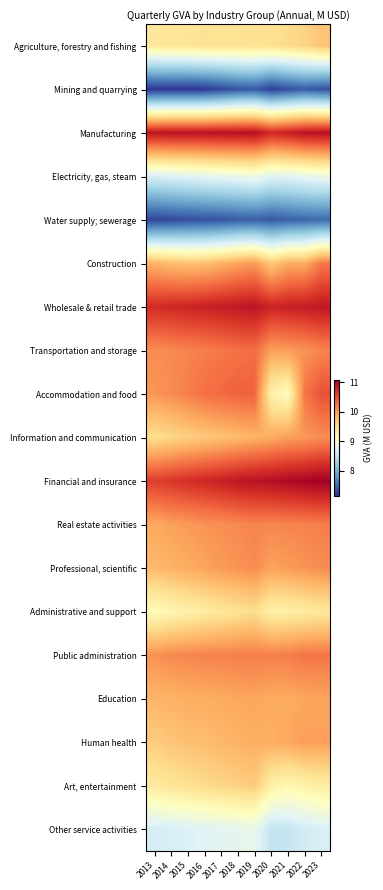

Reading left to right, transcribe all the data shown in this chart.

Agriculture, forestry and fishing: 2013=9.4	2014=9.4	2015=9.4	2016=9.5	2017=9.5	2018=9.5	2019=9.5	2020=9.5	2021=9.6	2022=9.6	2023=9.7
Mining and quarrying: 2013=7.2	2014=7.2	2015=7.2	2016=7.2	2017=7.3	2018=7.4	2019=7.4	2020=7.2	2021=7.3	2022=7.4	2023=7.3
Manufacturing: 2013=10.9	2014=10.9	2015=10.9	2016=10.9	2017=10.9	2018=10.9	2019=11.0	2020=10.8	2021=10.8	2022=10.9	2023=11.0
Electricity, gas, steam: 2013=8.7	2014=8.7	2015=8.8	2016=8.8	2017=8.8	2018=8.9	2019=8.9	2020=8.8	2021=8.8	2022=8.8	2023=8.9
Water supply; sewerage: 2013=7.2	2014=7.3	2015=7.3	2016=7.3	2017=7.4	2018=7.4	2019=7.4	2020=7.4	2021=7.4	2022=7.5	2023=7.5
Construction: 2013=9.9	2014=9.8	2015=9.8	2016=9.8	2017=9.9	2018=10.0	2019=10.0	2020=9.7	2021=9.9	2022=9.9	2023=10.2
Wholesale & retail trade: 2013=10.7	2014=10.8	2015=10.8	2016=10.8	2017=10.8	2018=10.9	2019=10.9	2020=10.8	2021=10.8	2022=10.8	2023=10.9
Transportation and storage: 2013=10.1	2014=10.1	2015=10.2	2016=10.2	2017=10.2	2018=10.3	2019=10.3	2020=10.0	2021=10.0	2022=10.1	2023=10.1
Accommodation and food: 2013=10.0	2014=10.1	2015=10.2	2016=10.3	2017=10.3	2018=10.4	2019=10.4	2020=9.3	2021=9.1	2022=10.2	2023=10.5
Information and communication: 2013=9.5	2014=9.6	2015=9.6	2016=9.7	2017=9.8	2018=9.8	2019=9.9	2020=9.9	2021=10.0	2022=10.0	2023=10.1
Financial and insurance: 2013=10.6	2014=10.7	2015=10.7	2016=10.8	2017=10.8	2018=10.9	2019=10.9	2020=11.0	2021=11.0	2022=11.0	2023=11.1
Real estate activities: 2013=9.9	2014=10.0	2015=10.0	2016=10.1	2017=10.1	2018=10.1	2019=10.2	2020=10.1	2021=10.2	2022=10.2	2023=10.2
Professional, scientific: 2013=9.8	2014=9.9	2015=9.9	2016=10.0	2017=10.0	2018=10.1	2019=10.1	2020=10.0	2021=10.0	2022=10.1	2023=10.1
Administrative and support: 2013=9.2	2014=9.2	2015=9.3	2016=9.4	2017=9.4	2018=9.5	2019=9.5	2020=9.3	2021=9.3	2022=9.4	2023=9.4
Public administration: 2013=10.1	2014=10.1	2015=10.1	2016=10.2	2017=10.2	2018=10.2	2019=10.2	2020=10.2	2021=10.2	2022=10.3	2023=10.2
Education: 2013=9.8	2014=9.9	2015=9.9	2016=9.9	2017=9.9	2018=9.9	2019=10.0	2020=9.9	2021=9.9	2022=9.9	2023=10.0
Human health: 2013=9.7	2014=9.7	2015=9.8	2016=9.8	2017=9.8	2018=9.9	2019=9.9	2020=9.9	2021=9.9	2022=10.0	2023=10.0
Art, entertainment: 2013=9.4	2014=9.4	2015=9.5	2016=9.5	2017=9.6	2018=9.6	2019=9.7	2020=9.3	2021=9.2	2022=9.3	2023=9.4
Other service activities: 2013=8.6	2014=8.7	2015=8.7	2016=8.7	2017=8.8	2018=8.8	2019=8.8	2020=8.5	2021=8.5	2022=8.6	2023=8.7